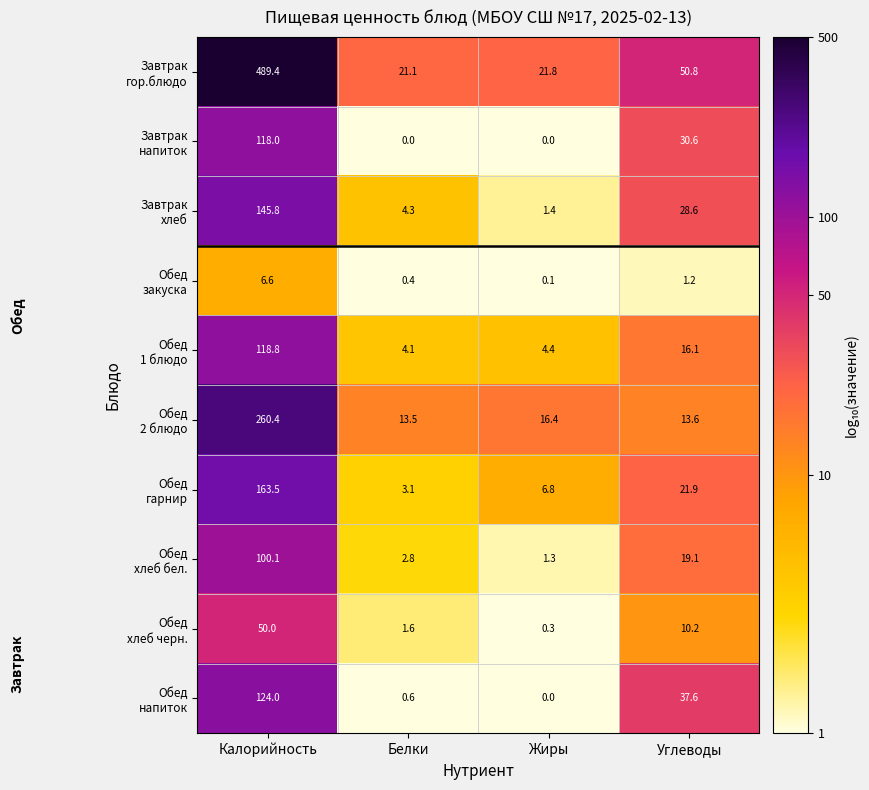

Which label corresponds to the largest value in the chart?

Калорийность